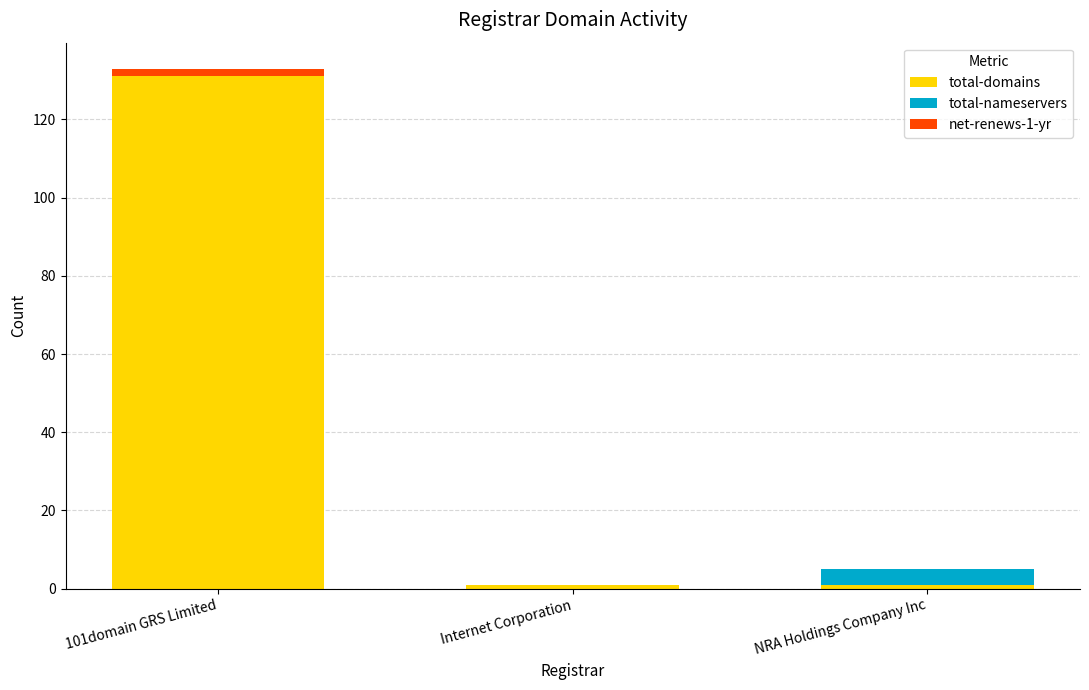

Reading left to right, what are the values for total-domains?

101domain GRS Limited=131	Internet Corporation=1	NRA Holdings Company Inc=1